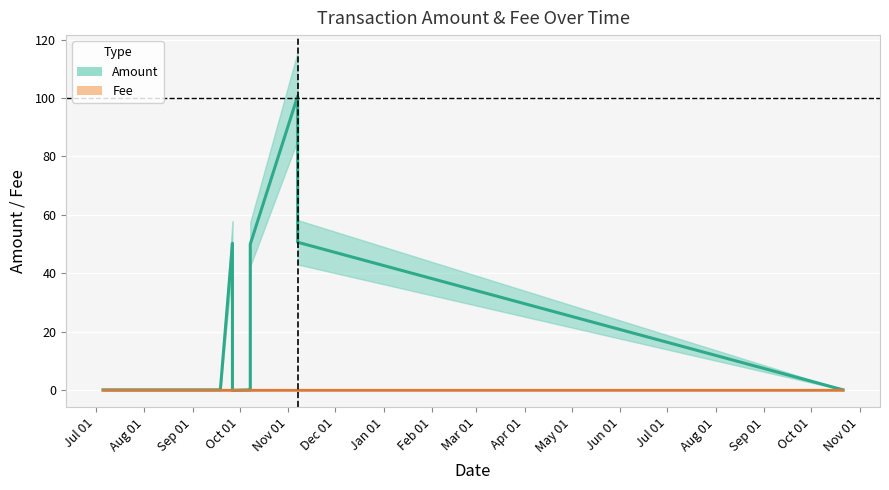

What is the difference between the second highest and second lowest values in the Amount series?

50.5